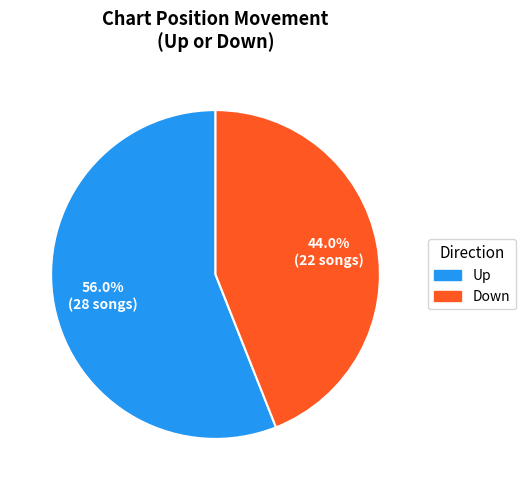

To the nearest percent, what percentage of the pie is Down?

44%